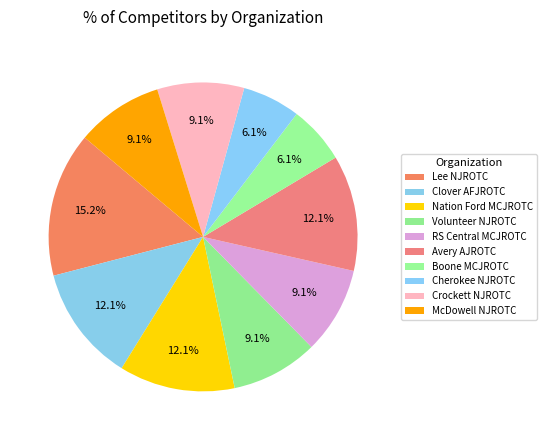

How many segments does this pie chart have?

10